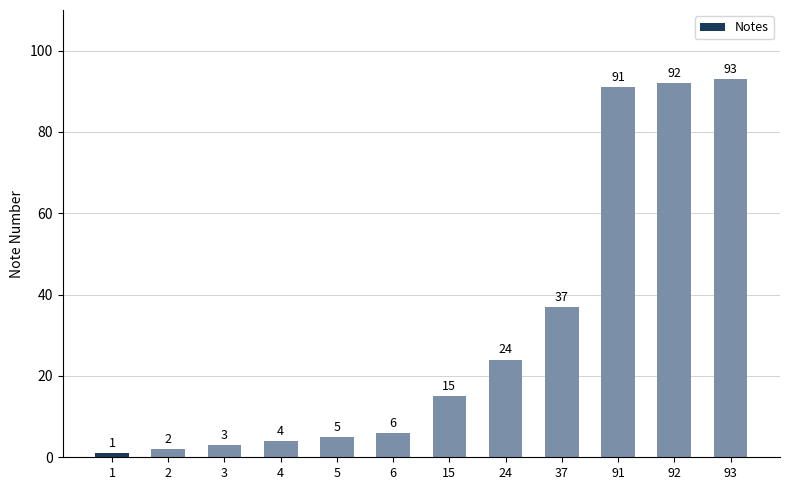

What is the sum of all values?

373